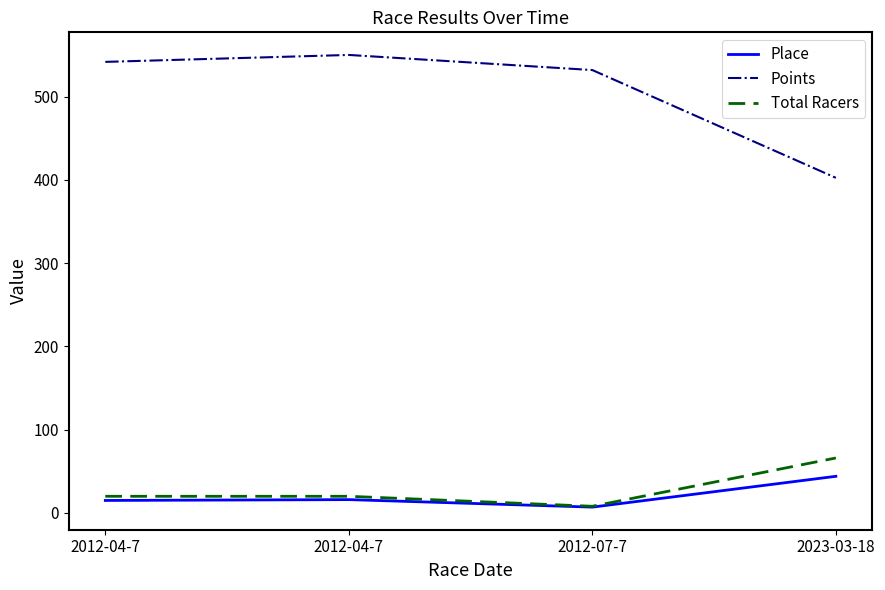

Does the chart have visible grid lines?

No